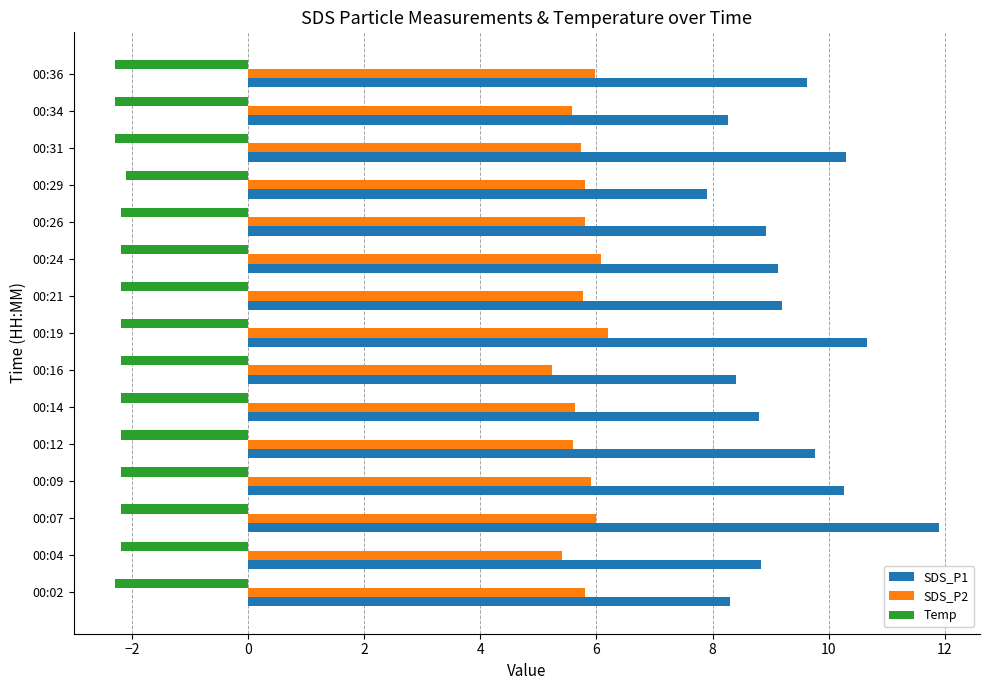

What is the minimum value shown in the chart?

-2.3